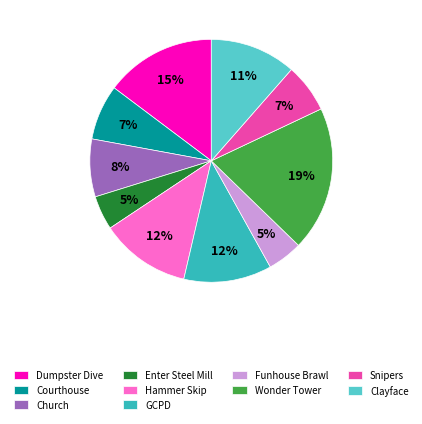

Does Clayface account for over 50% of the chart?

No